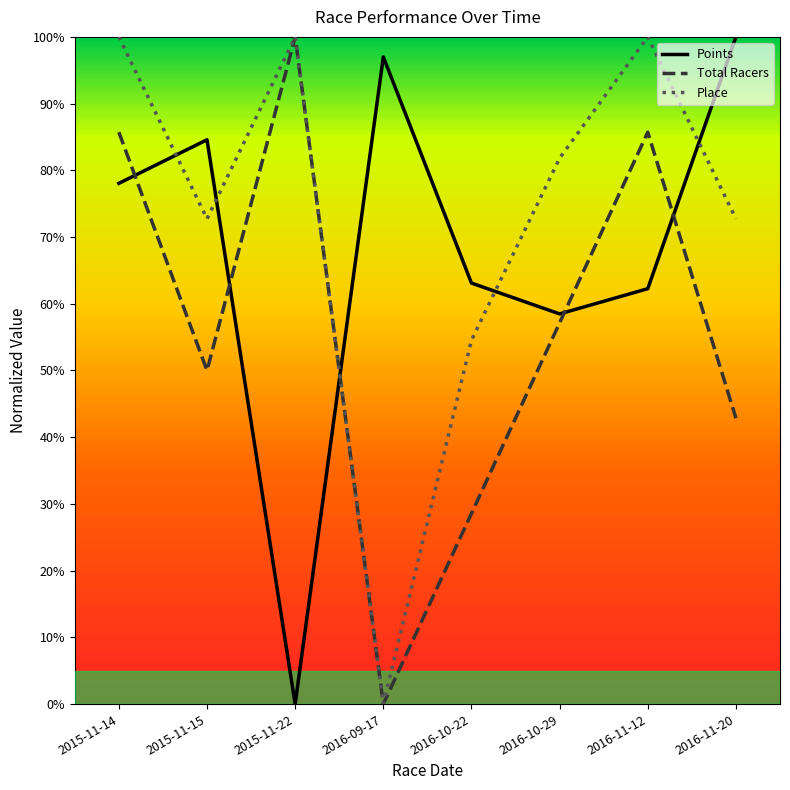

True or false: Total Racers has more than 1 interior local peaks.

True